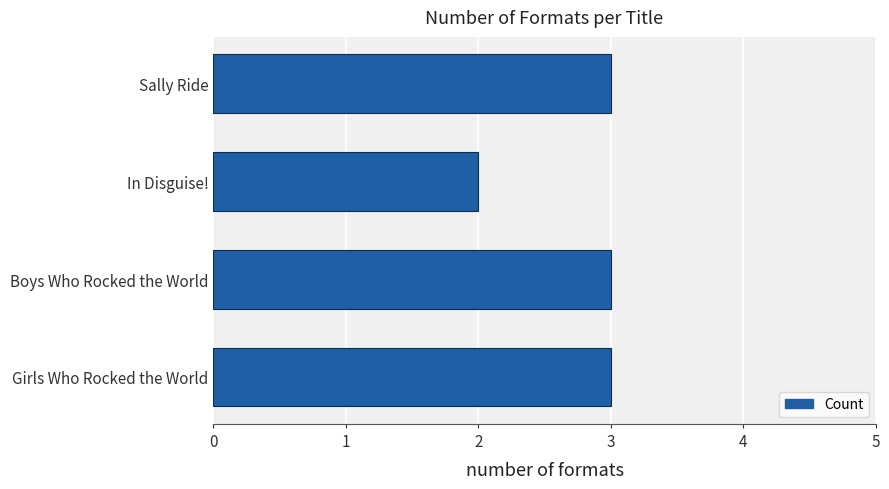

What is the greatest value displayed?

3